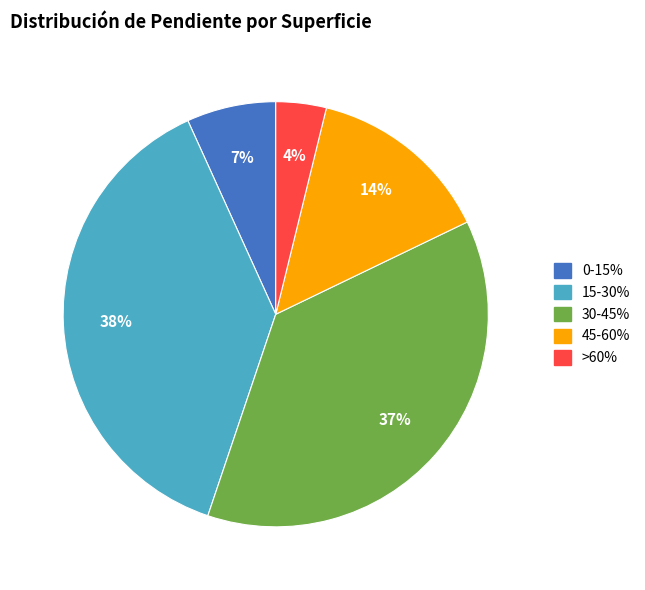

To the nearest percent, what is the difference between the largest and smallest slice percentages?

34%